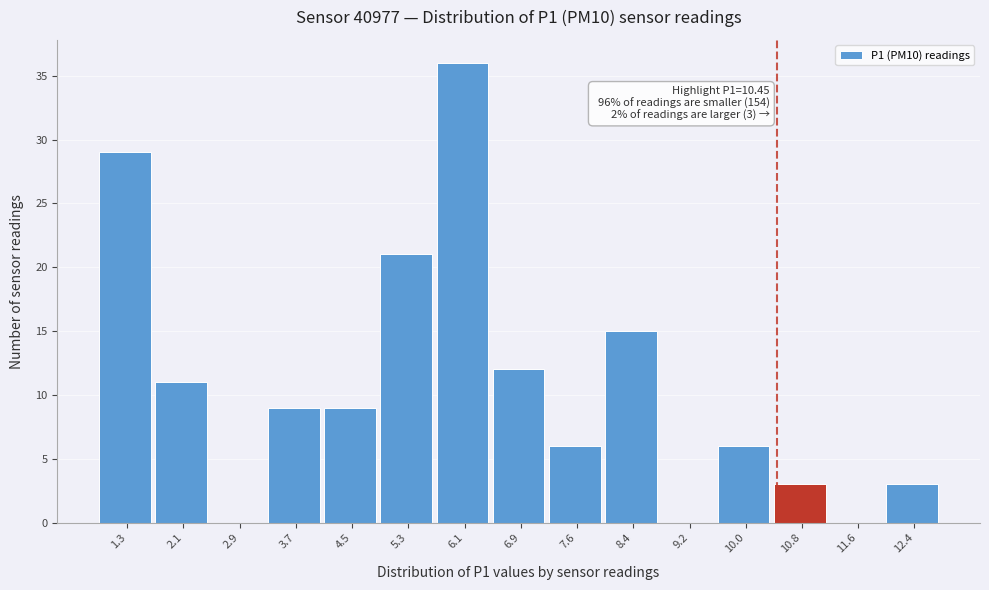

Over which range of the x-axis is the bar tallest?

5.7 to 6.5